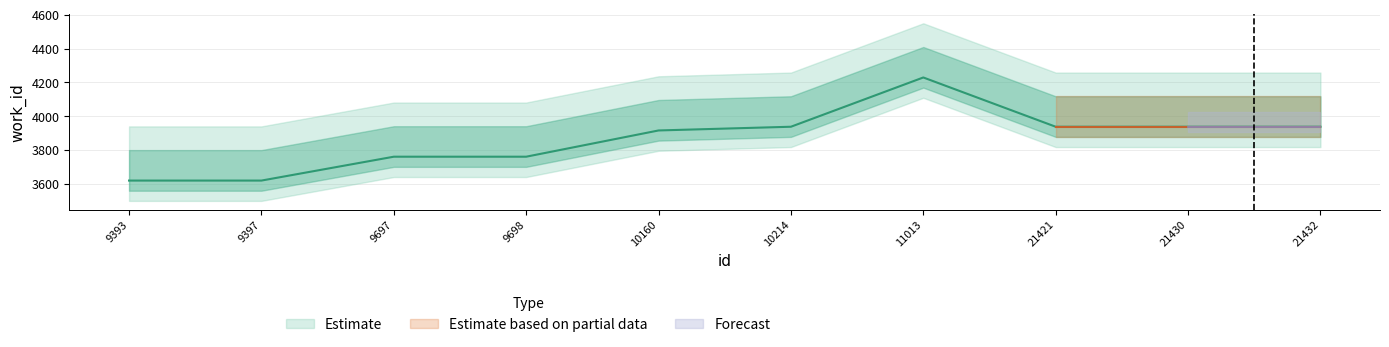

True or false: the data shows 4229 at 11013.

True